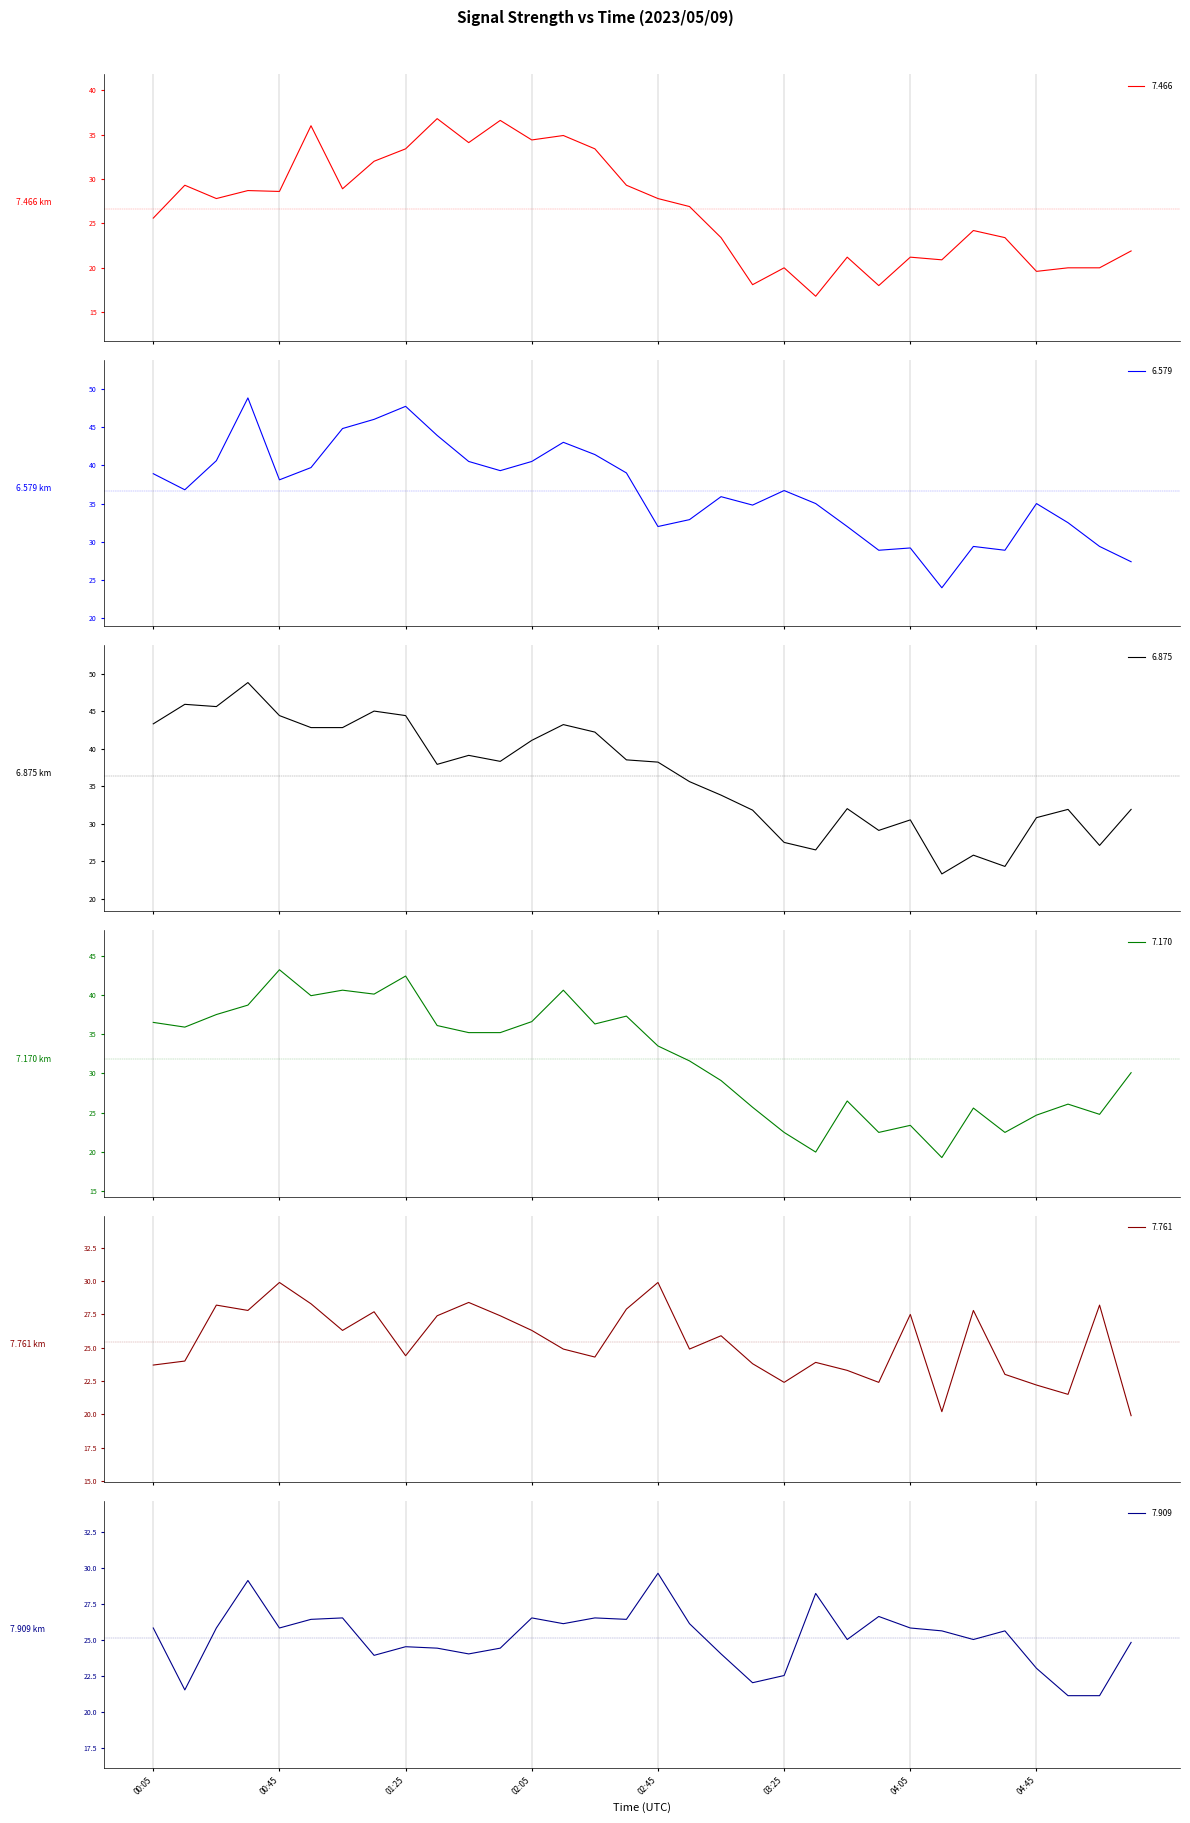

What is the difference between the 7.909 values at 00:55 and 05:05?

5.3